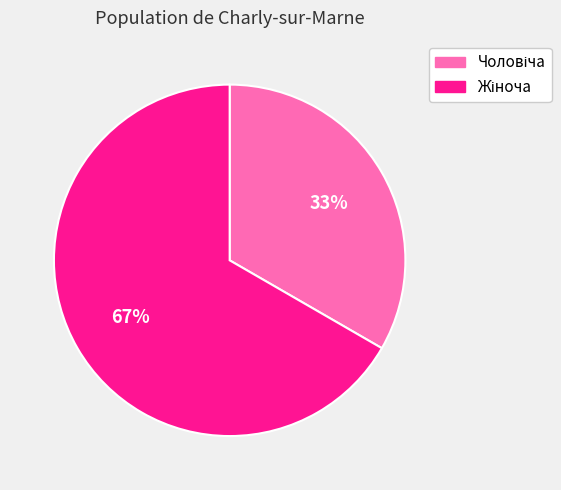

Is there any slice that represents more than half of the pie?

Yes